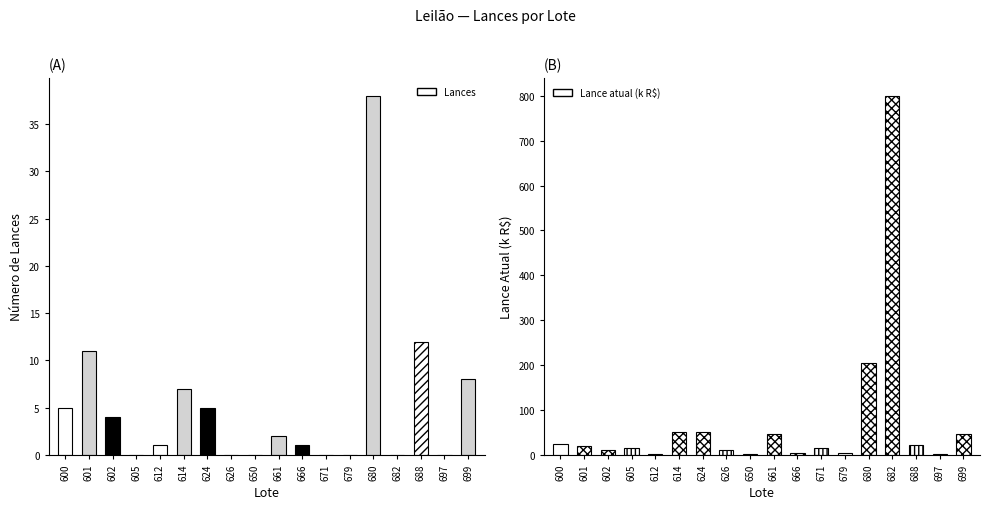

What is the difference between the maximum and second lowest values in the Lances series?

38.0